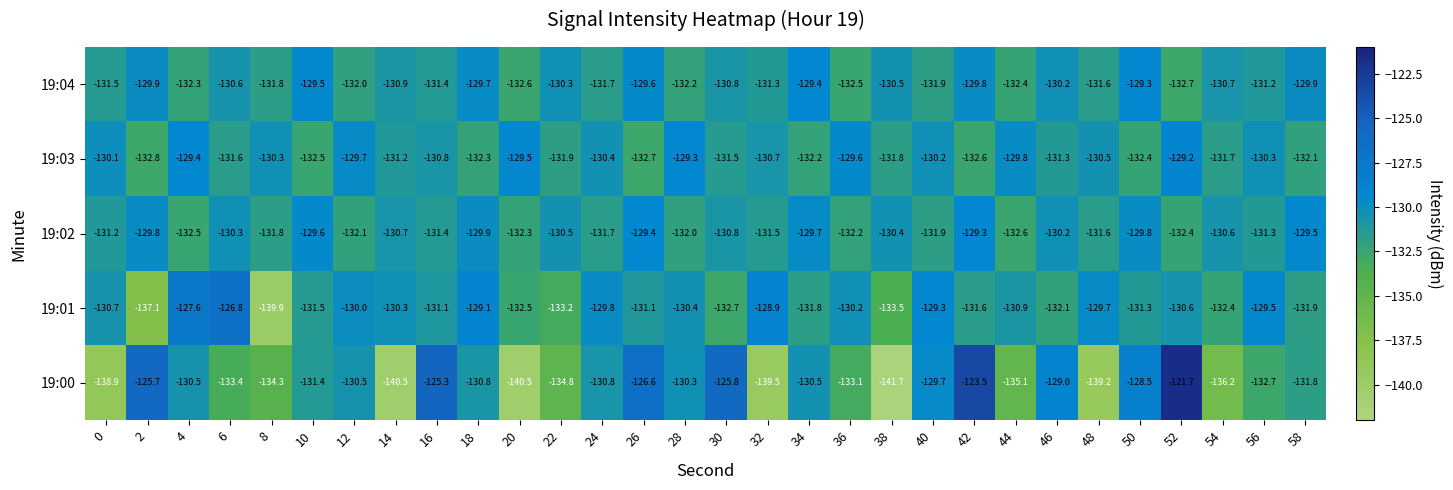

What is the sum of all 19:04 values?

-3930.2